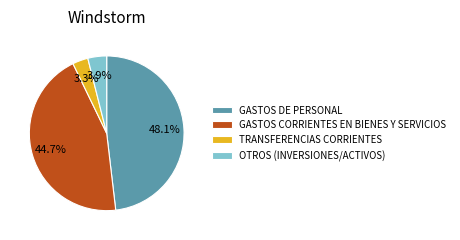

How many slices are in this pie chart?

4